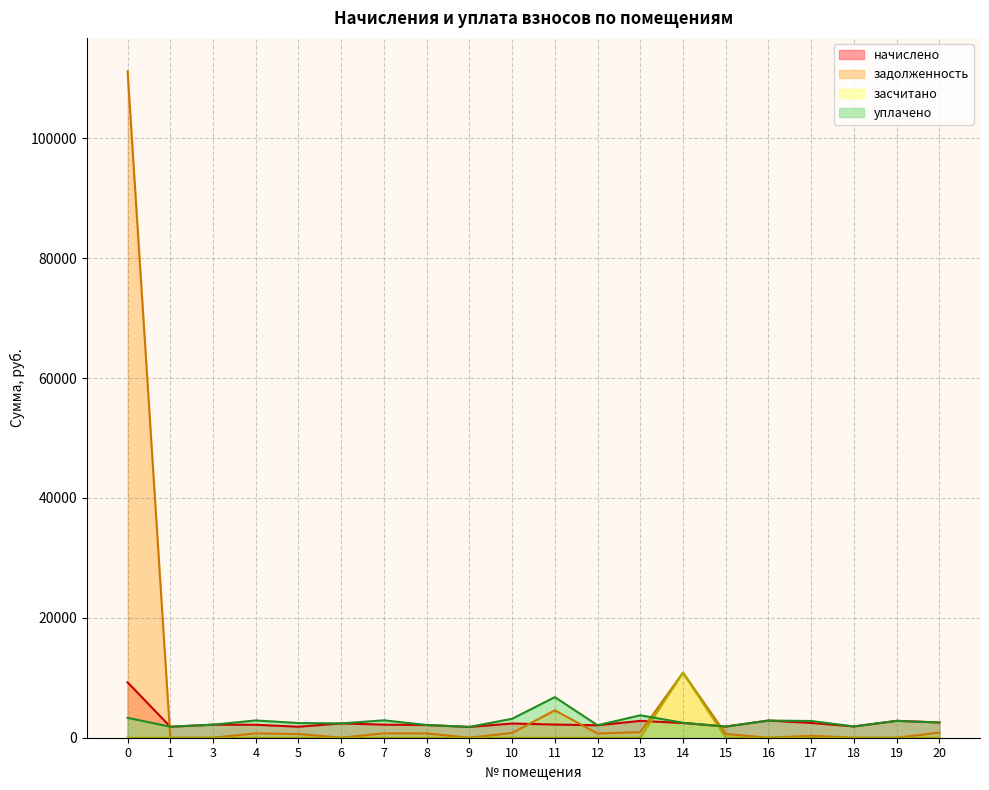

True or false: уплачено has more than 0 interior local peaks.

True